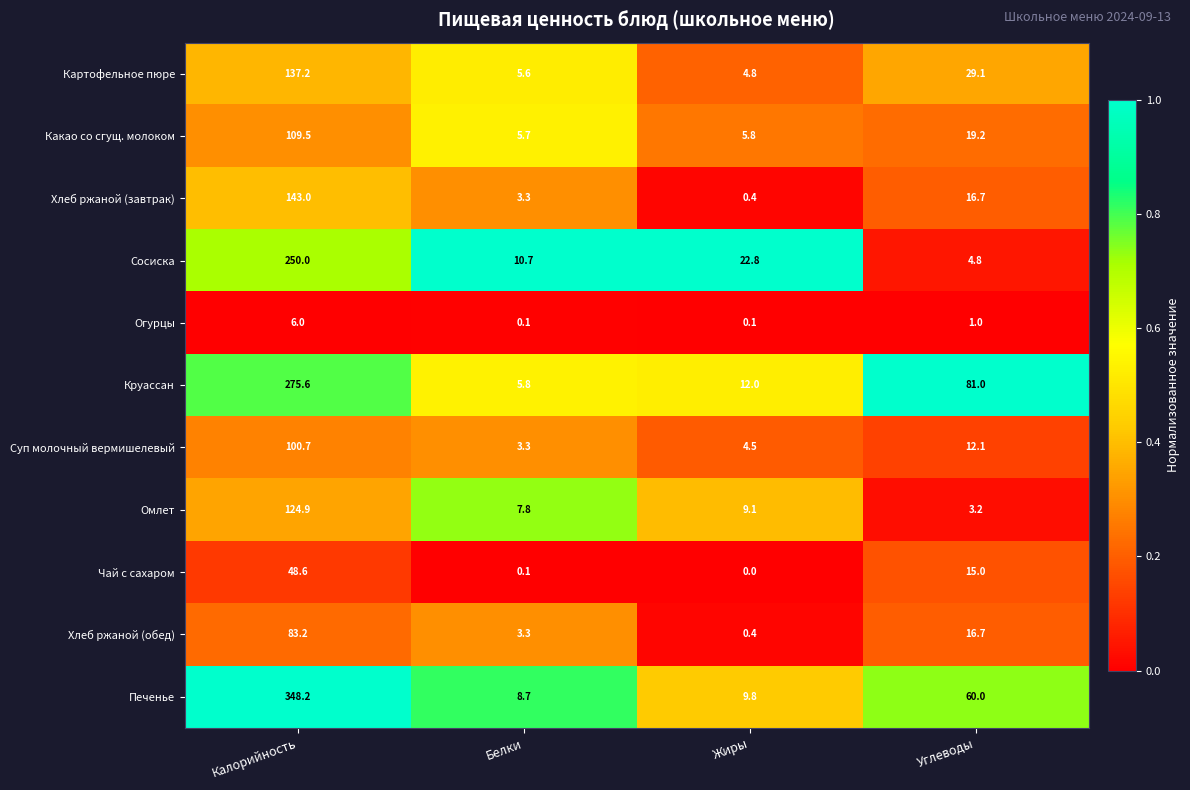

Which category has the lowest value in the Картофельное пюре series?

Жиры